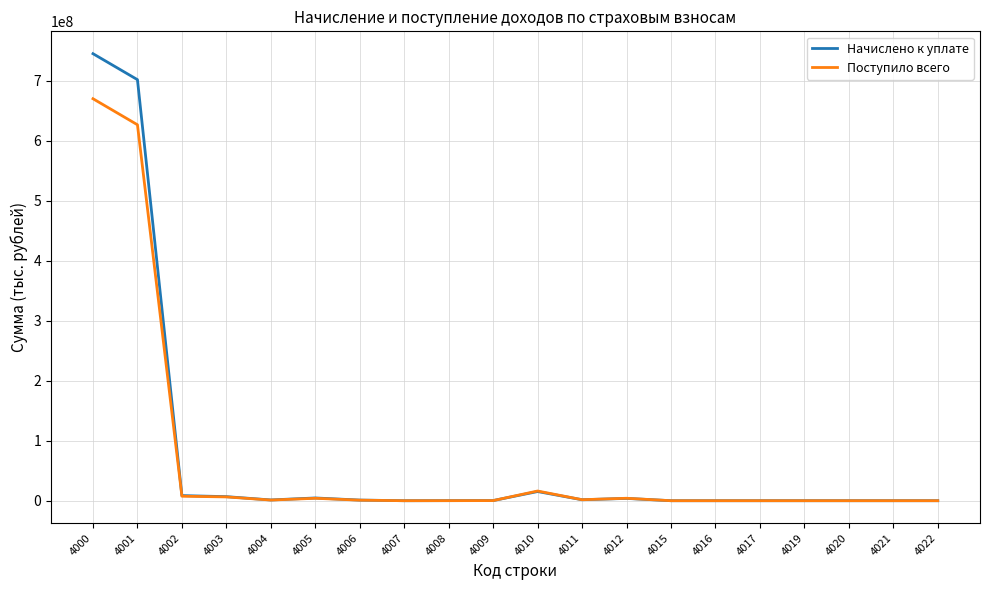

Count the number of categories in the chart.

20